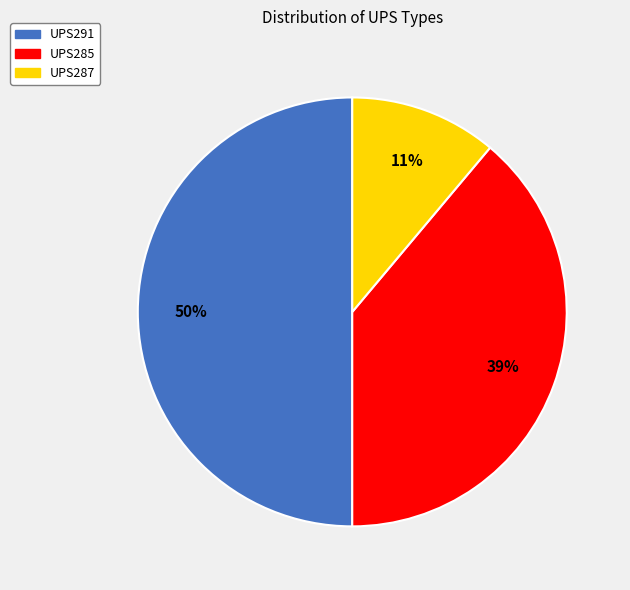

Does UPS287 represent more than half of the total?

No